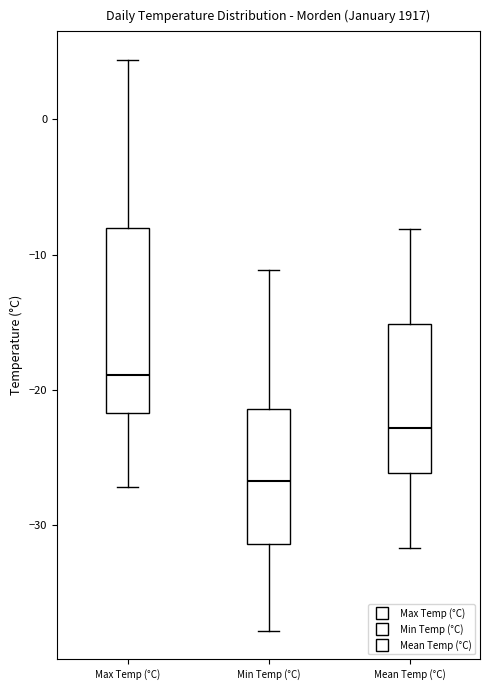

Which box is the tallest, from its lower edge to its upper edge?

Max Temp (°C)